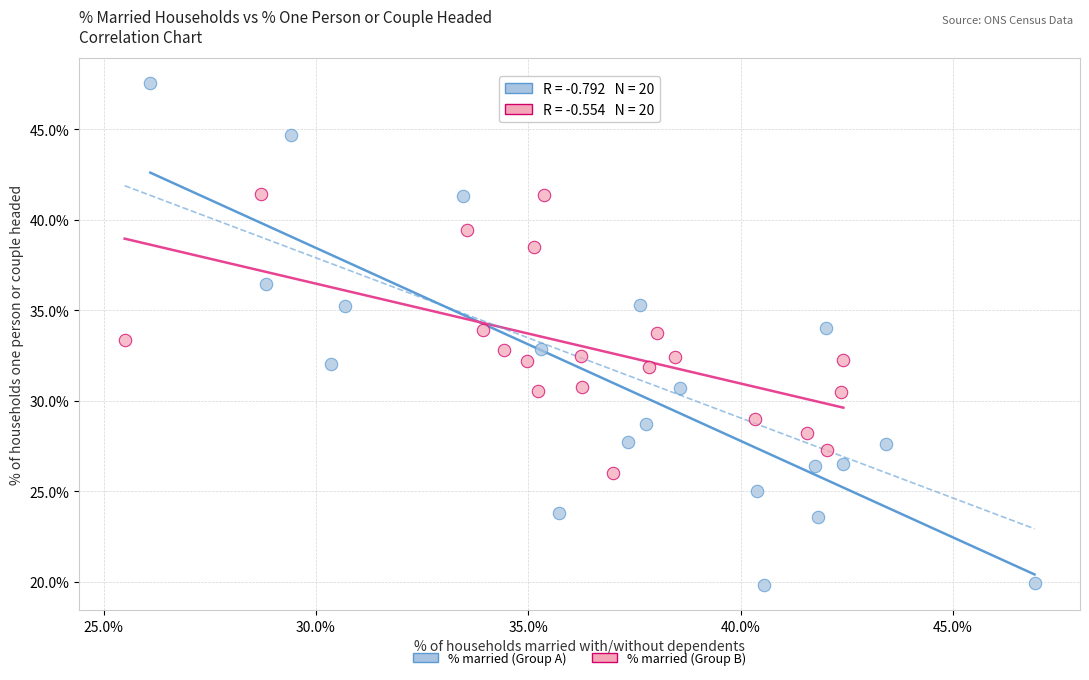

Which series has the widest spread of Y values?

% married (Group A)